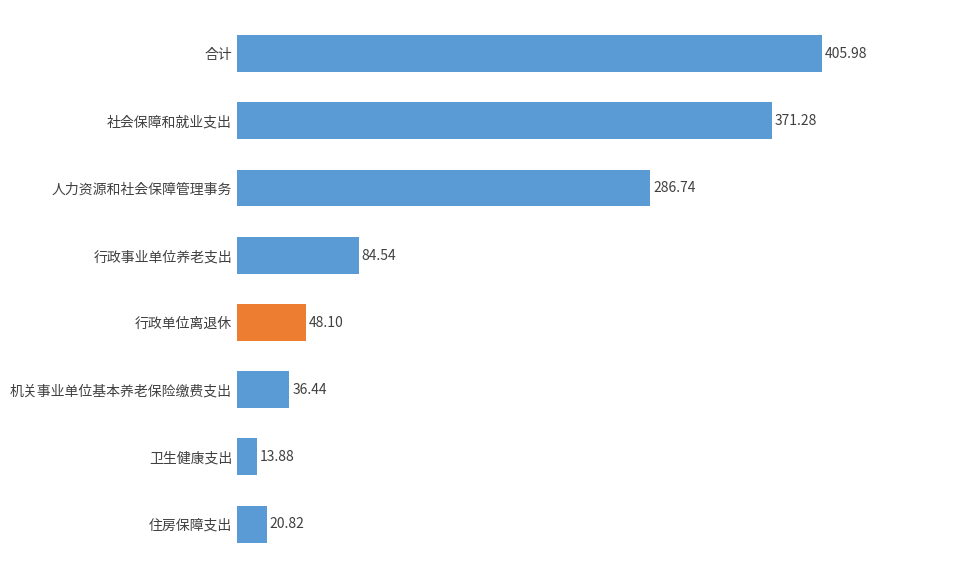

List the labels in order of value, smallest first.

卫生健康支出, 住房保障支出, 机关事业单位基本养老保险缴费支出, 行政单位离退休, 行政事业单位养老支出, 人力资源和社会保障管理事务, 社会保障和就业支出, 合计